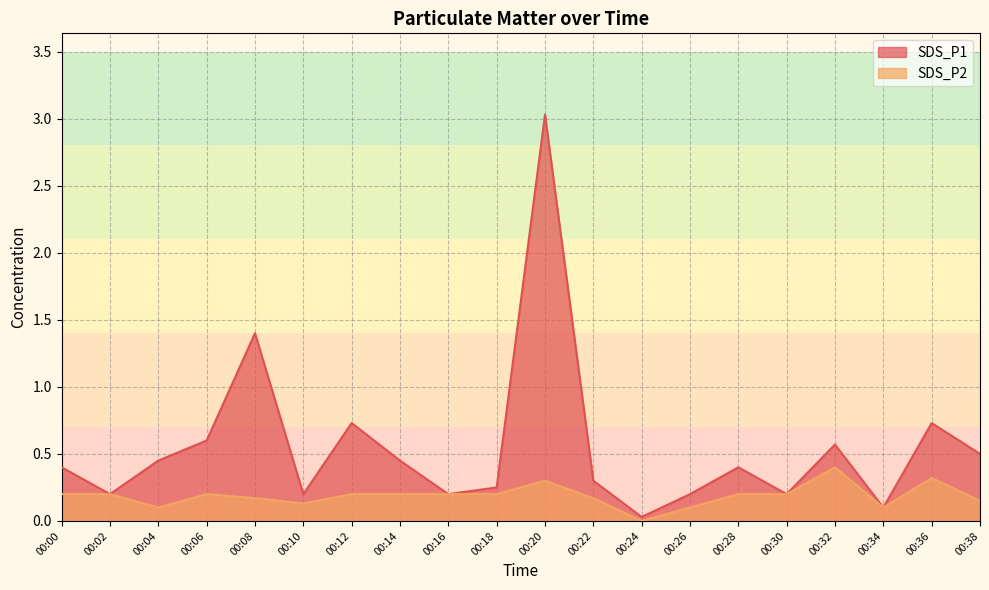

What are all the series names shown in the legend?

SDS_P1, SDS_P2